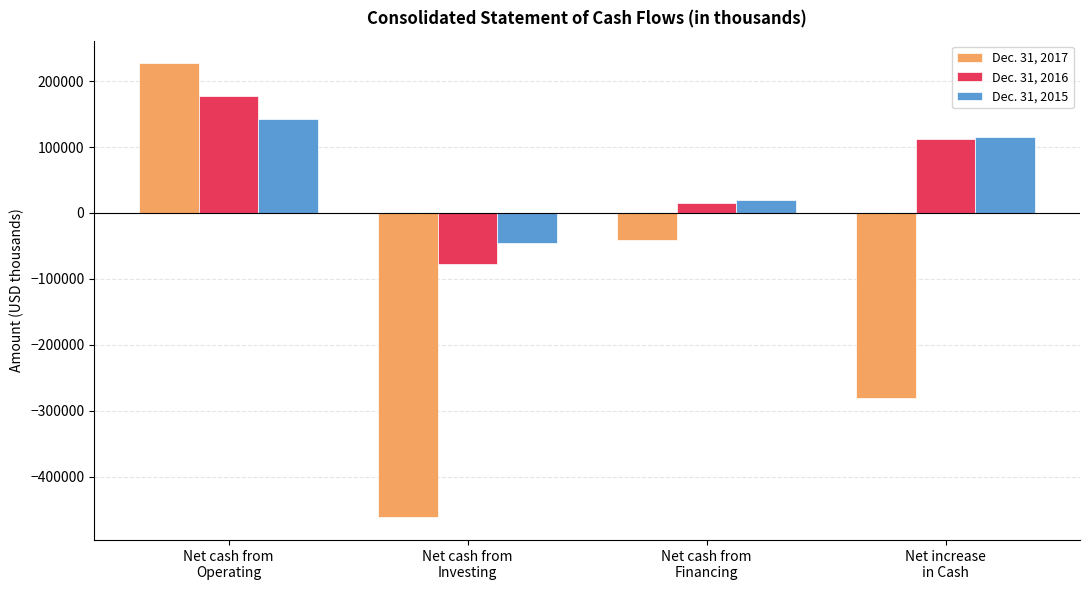

What is the total value across all series at Net cash from
Operating?

546532